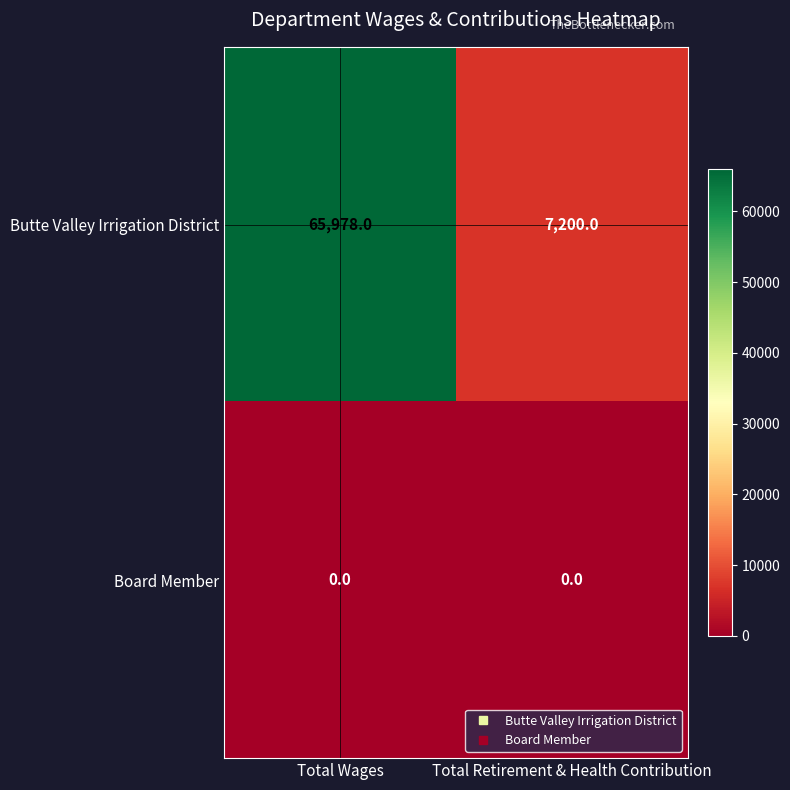

At which category is the sum across all series the highest?

Total Wages